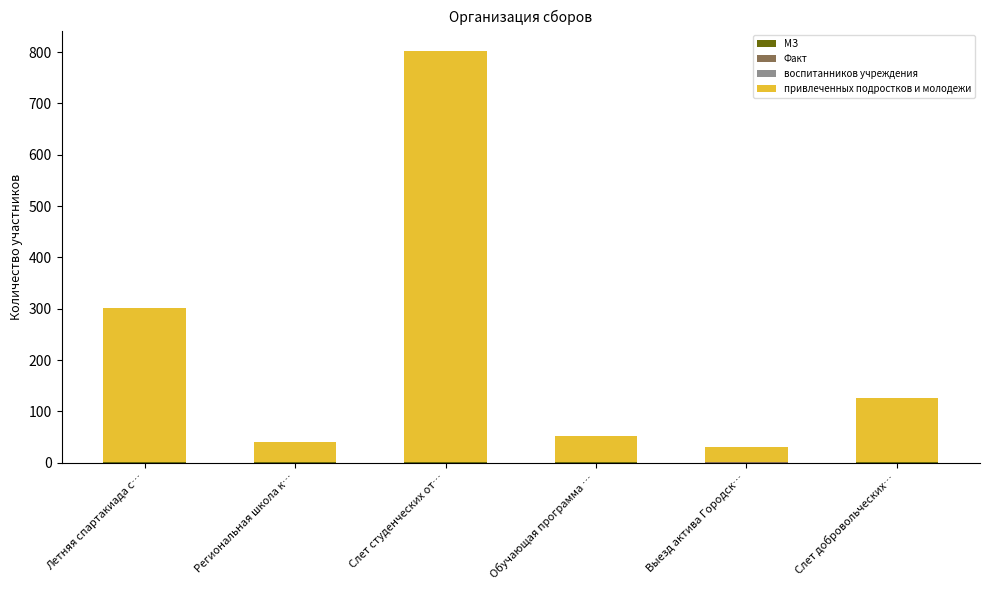

Does the chart contain stacked bars?

Yes